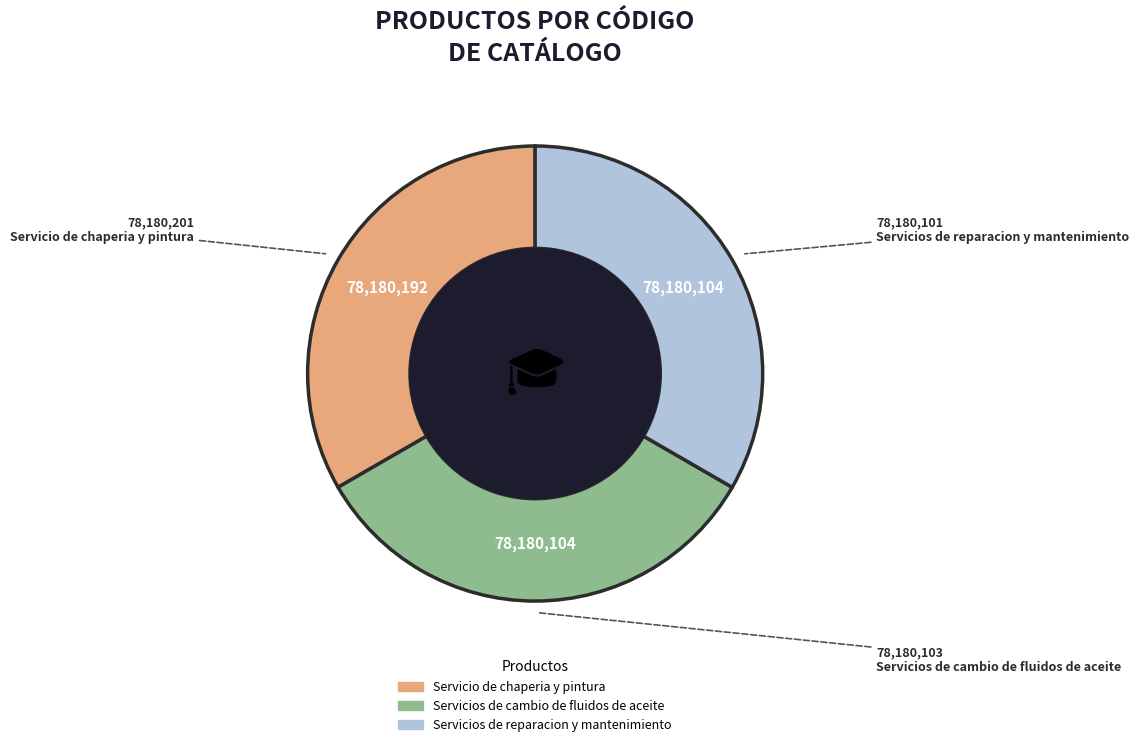

Is Servicio de chaperia y pintura the majority of the pie?

No